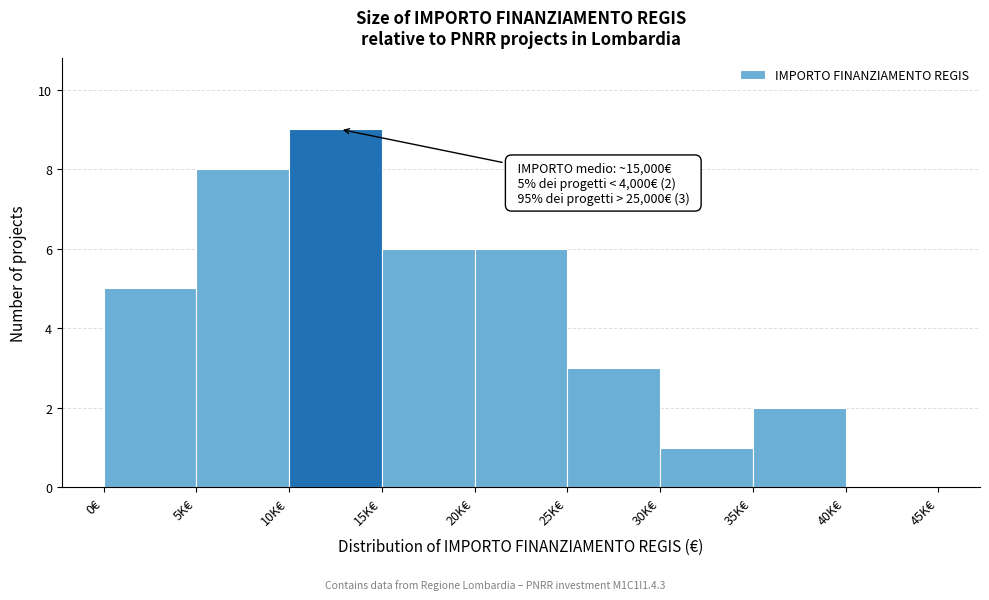

Reading left to right, transcribe all the data shown in this chart.

0€=5	5K€=8	10K€=9	15K€=6	20K€=6	25K€=3	30K€=1	35K€=2	40K€=0